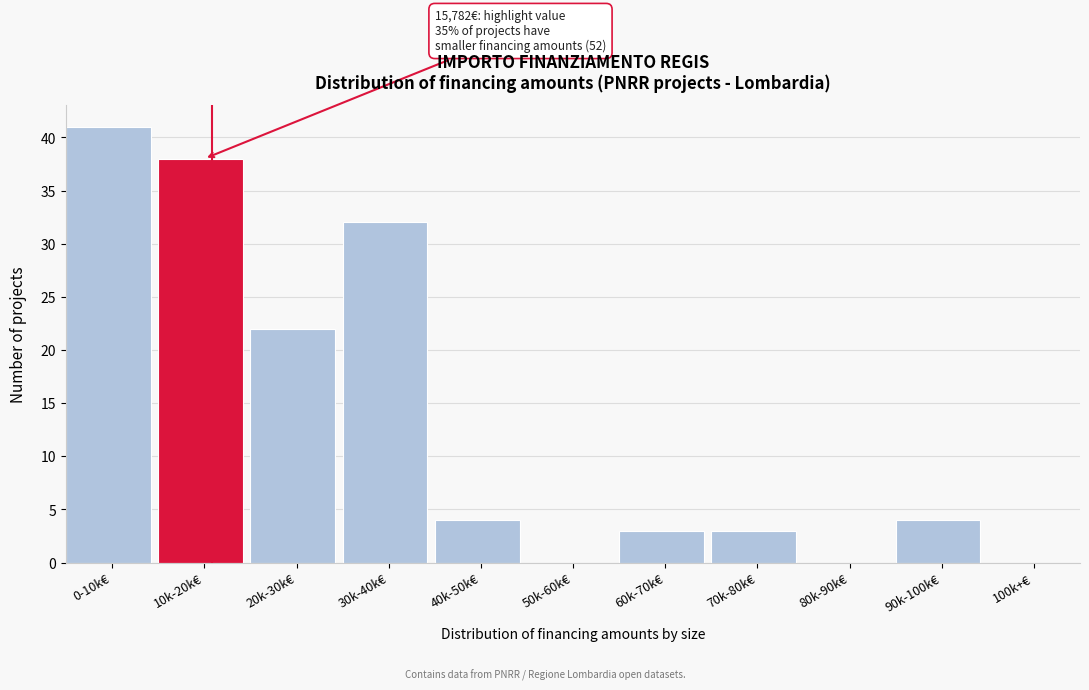

Reading left to right, list all the values displayed in this chart.

0-10k€=41	10k-20k€=38	20k-30k€=22	30k-40k€=32	40k-50k€=4	50k-60k€=0	60k-70k€=3	70k-80k€=3	80k-90k€=0	90k-100k€=4	100k+€=0